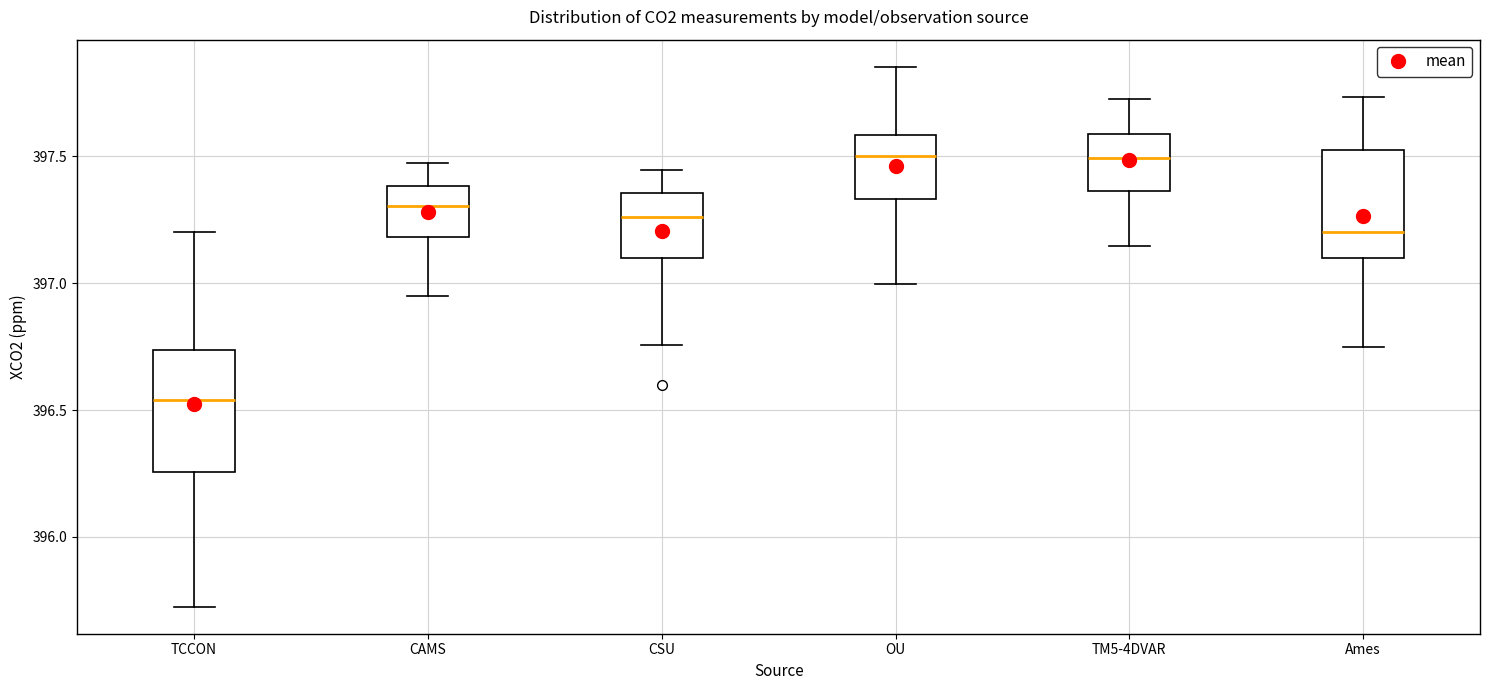

Reading left to right, transcribe this box plot: for each box, give where its median line is, the range the box spans, and where its two whiskers end, as read against the y-axis. The values are not printed on the chart, so give them approximately, as read against the axis.

TCCON: median 396.55, box 396.25 to 396.75, whiskers 395.75 to 397.20
CAMS: median 397.30, box 397.20 to 397.40, whiskers 396.95 to 397.45
CSU: median 397.25, box 397.10 to 397.35, whiskers 396.75 to 397.45
OU: median 397.50, box 397.35 to 397.60, whiskers 397.00 to 397.85
TM5-4DVAR: median 397.50, box 397.35 to 397.60, whiskers 397.15 to 397.75
Ames: median 397.20, box 397.10 to 397.55, whiskers 396.75 to 397.75